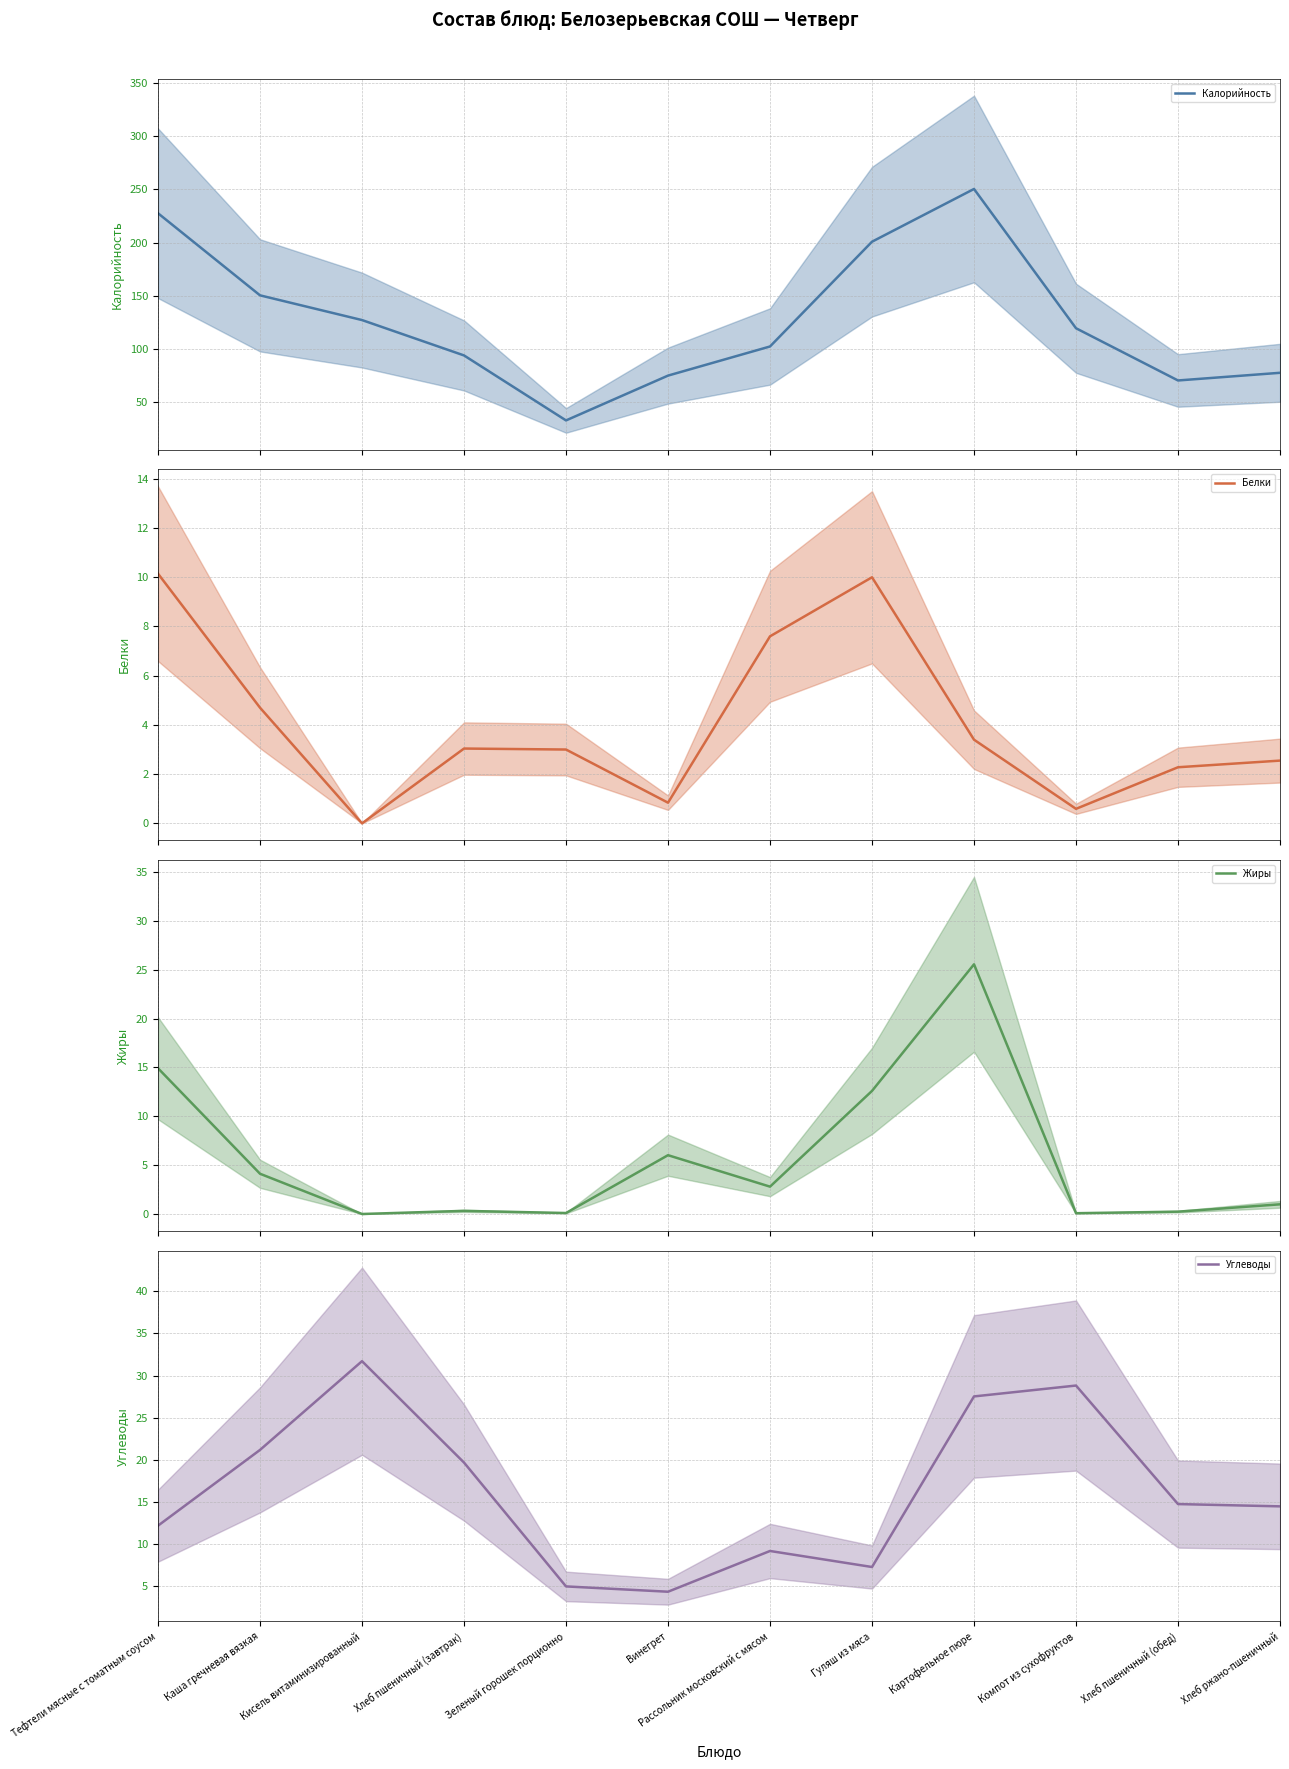

Rank the series by their maximum value, from lowest to highest.

Белки, Жиры, Углеводы, Калорийность